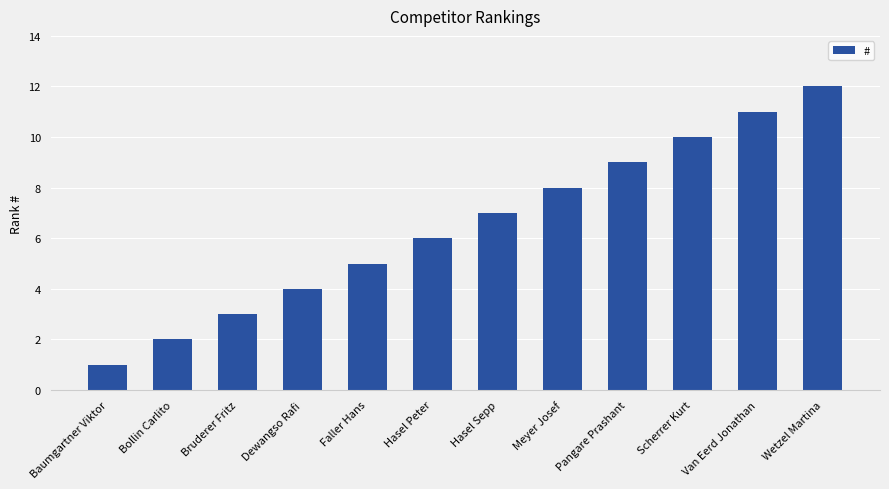

What is the ratio of the value at Wetzel Martina to the value at Hasel Peter?

2.0